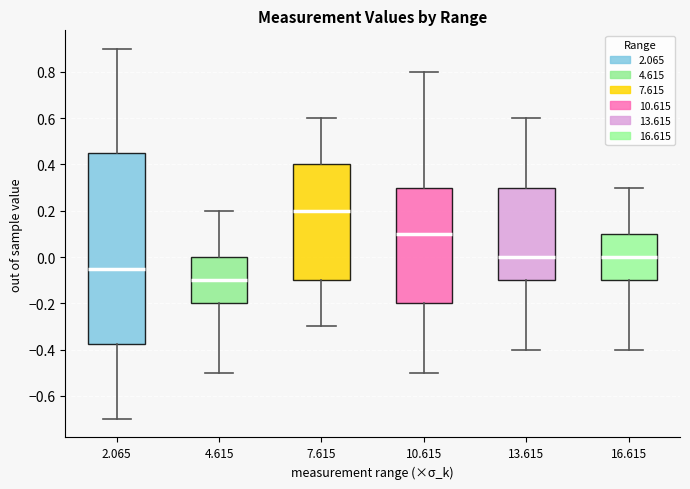

Reading left to right, read every box against the y-axis: the position of its median line, the range the box covers, and the ends of its whiskers. The values are not printed on the chart, so give them approximately, as read against the axis.

2.065: median -0.04, box -0.38 to 0.46, whiskers -0.70 to 0.90
4.615: median -0.10, box -0.20 to 0.00, whiskers -0.50 to 0.20
7.615: median 0.20, box -0.10 to 0.40, whiskers -0.30 to 0.60
10.615: median 0.10, box -0.20 to 0.30, whiskers -0.50 to 0.80
13.615: median 0.00, box -0.10 to 0.30, whiskers -0.40 to 0.60
16.615: median 0.00, box -0.10 to 0.10, whiskers -0.40 to 0.30